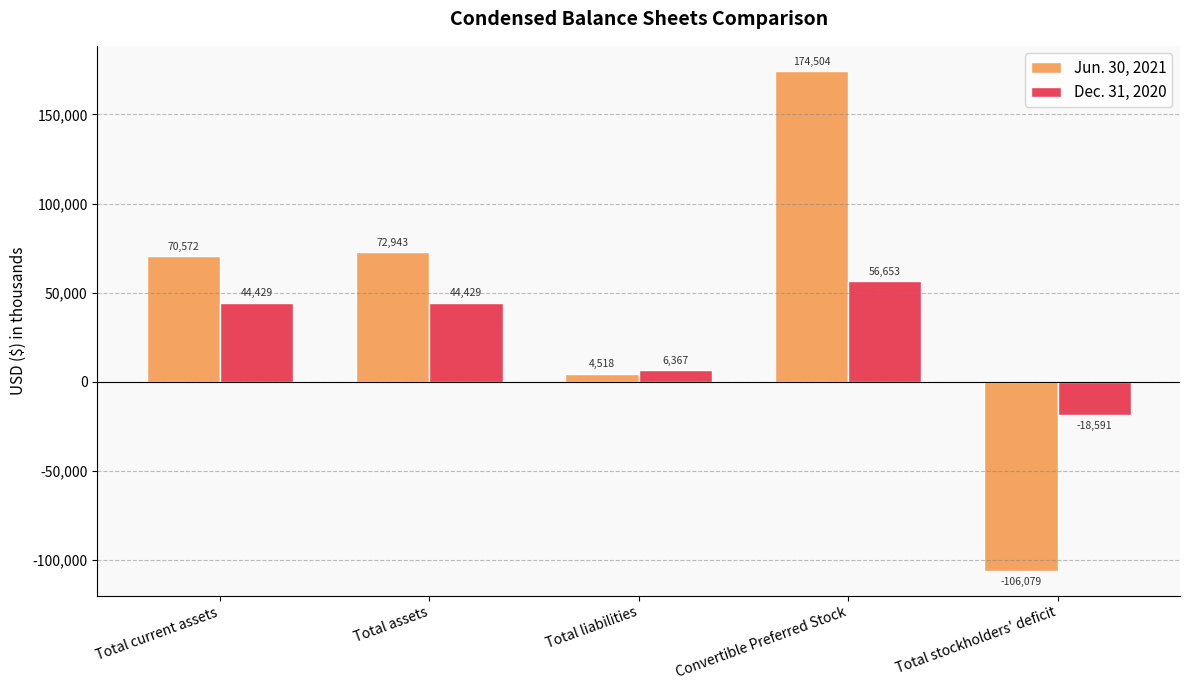

What is the sum of all Jun. 30, 2021 values?

216458